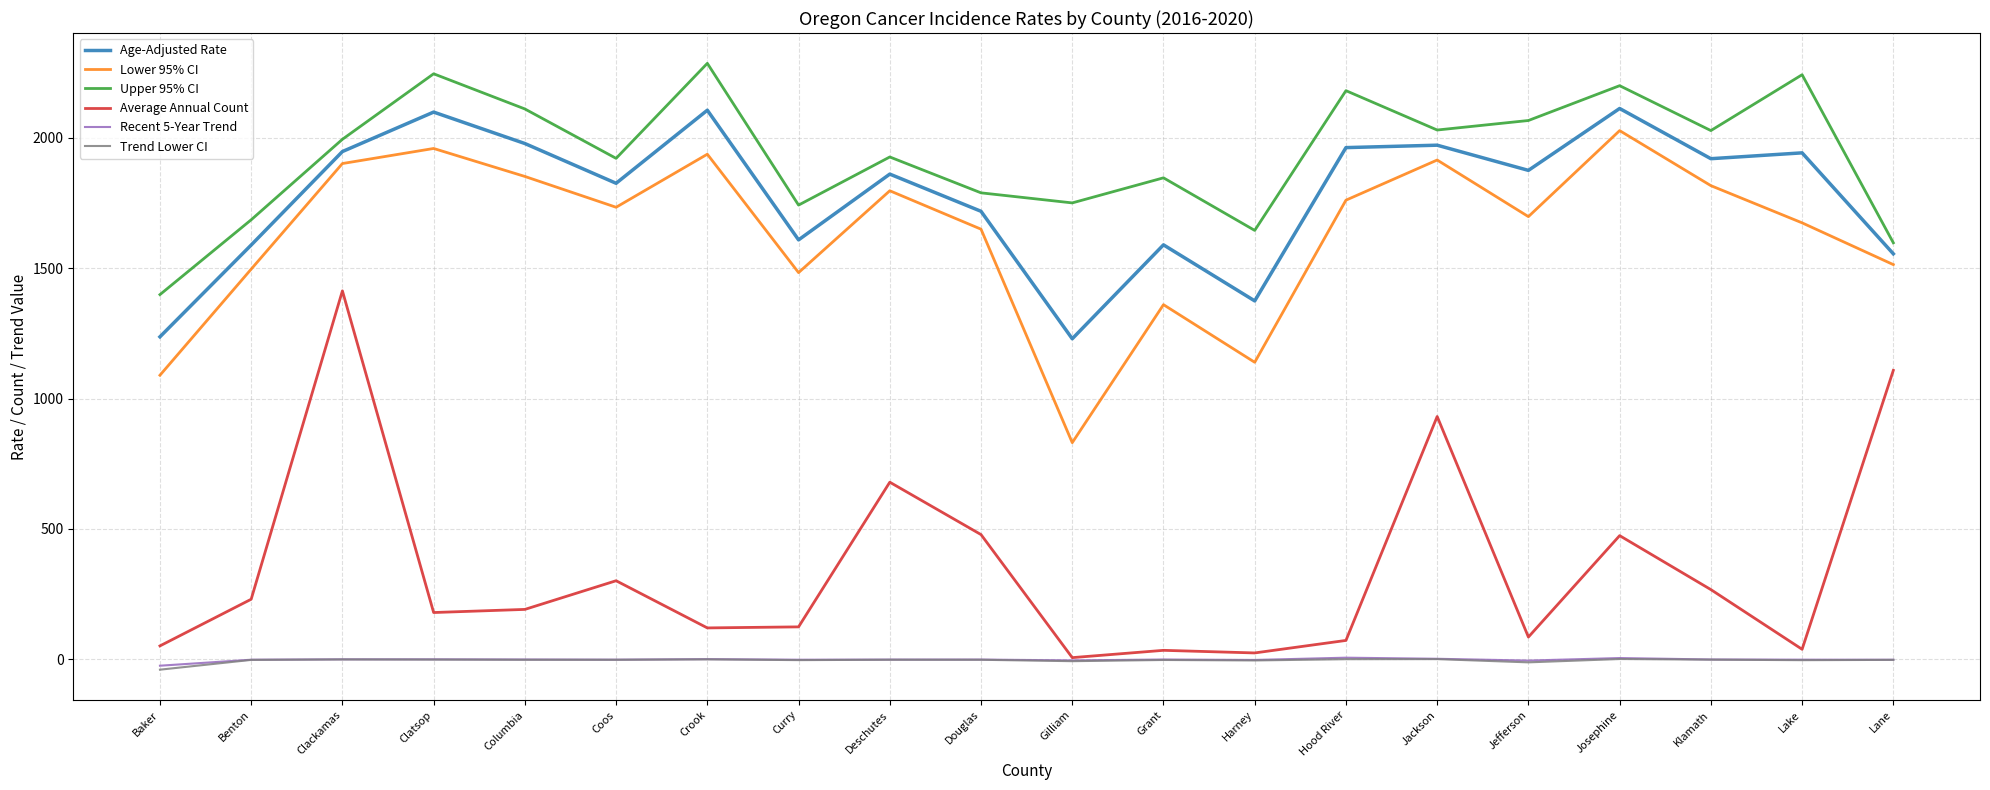

Which series has the widest spread of values?

Average Annual Count